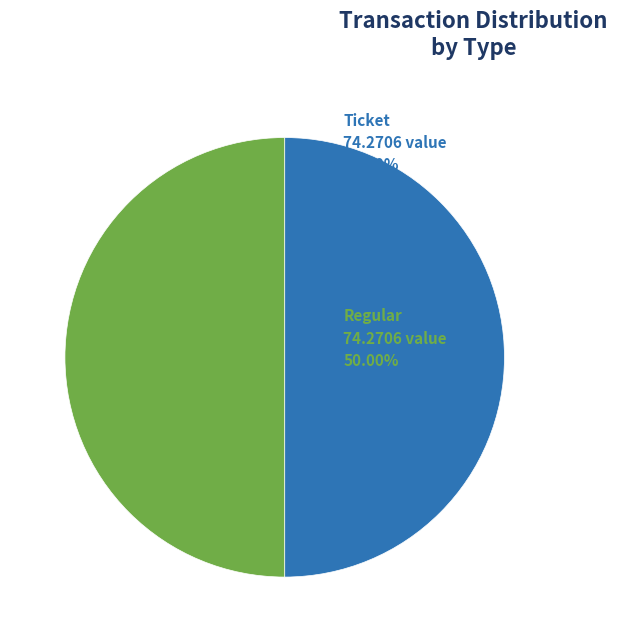

The Ticket slice represents 62% of the pie. True or false?

False